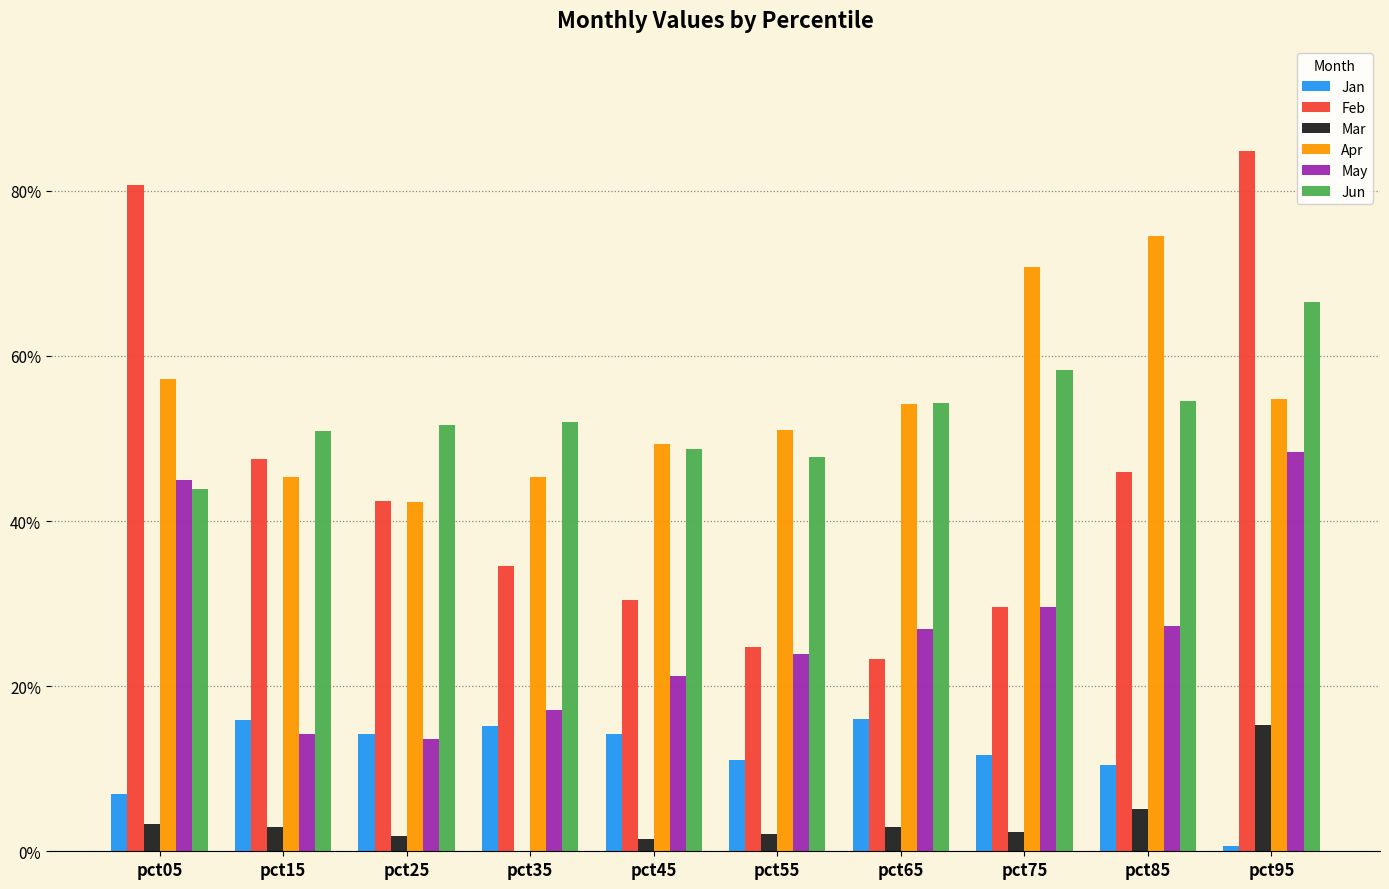

Which series changed the most between pct25 and pct75?

Apr